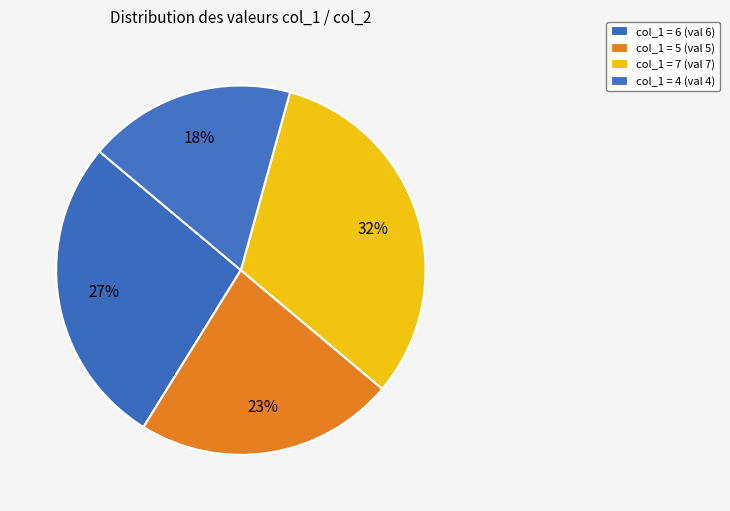

Count the number of slices in the pie.

4